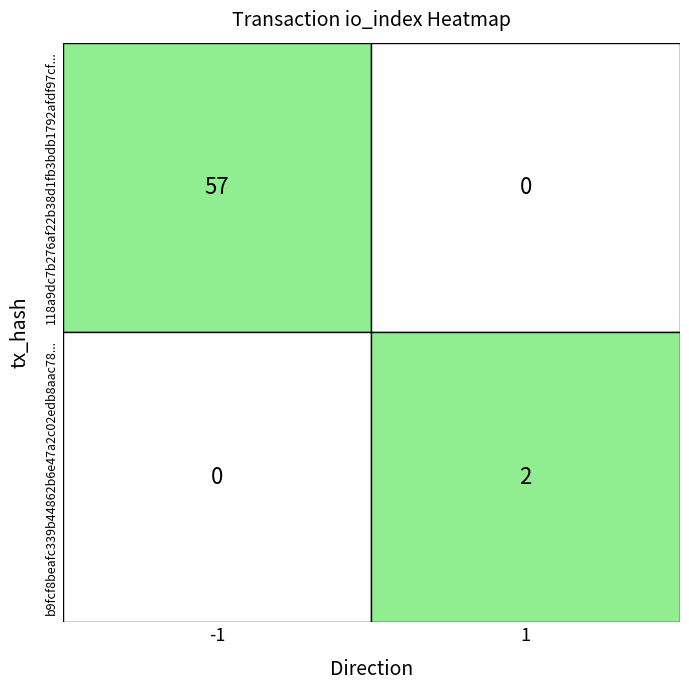

How many positive values does the 118a9dc7b276af22b38d1fb3bdb1792afdf97cf series have?

1